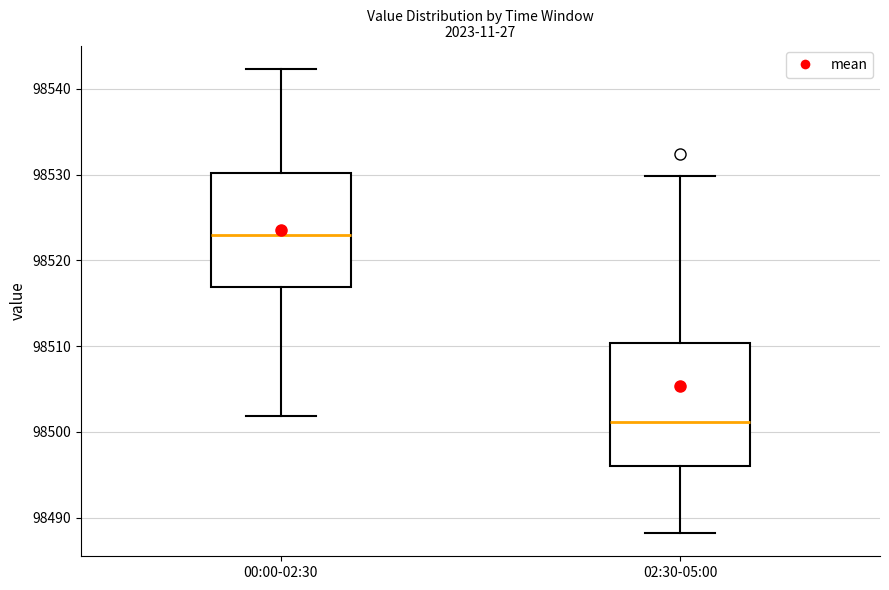

Where is the upper edge of the box for 00:00-02:30 on the y-axis? The values are not printed on the chart, so give them approximately, as read against the axis.

98530